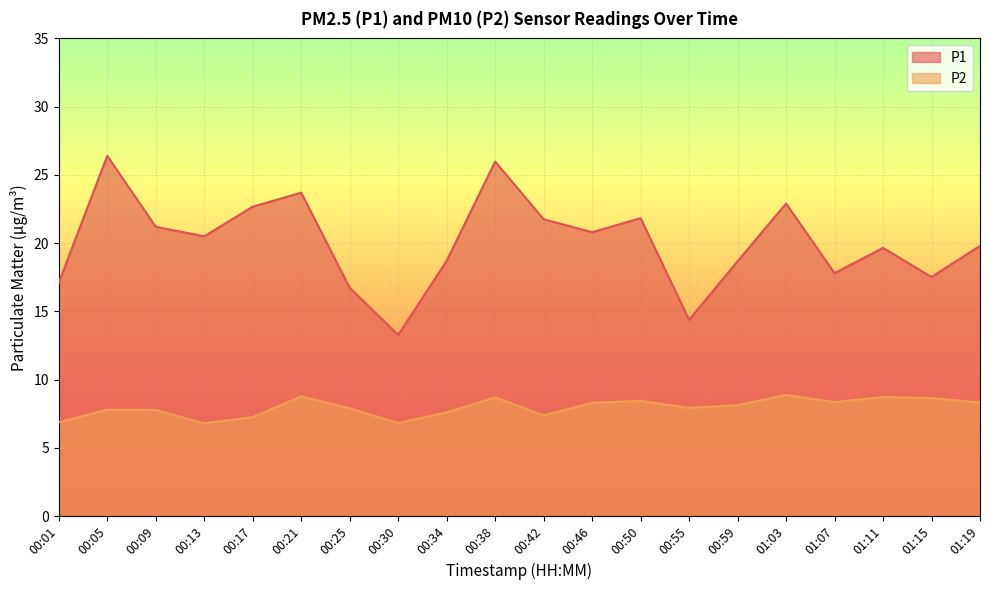

At which label is P1 closest to 19?

00:34